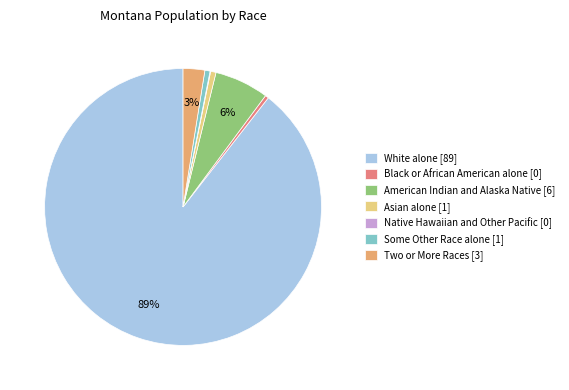

To the nearest percent, what percentage of the pie is American Indian and Alaska Native?

6%